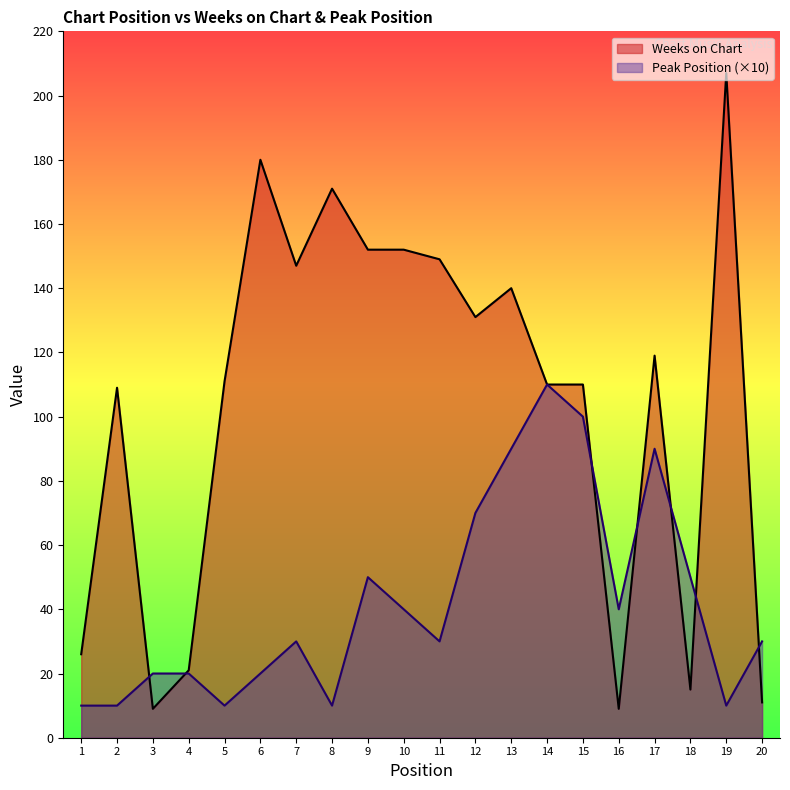

In Weeks on Chart, how many points are higher than both neighbors (excluding endpoints)?

6